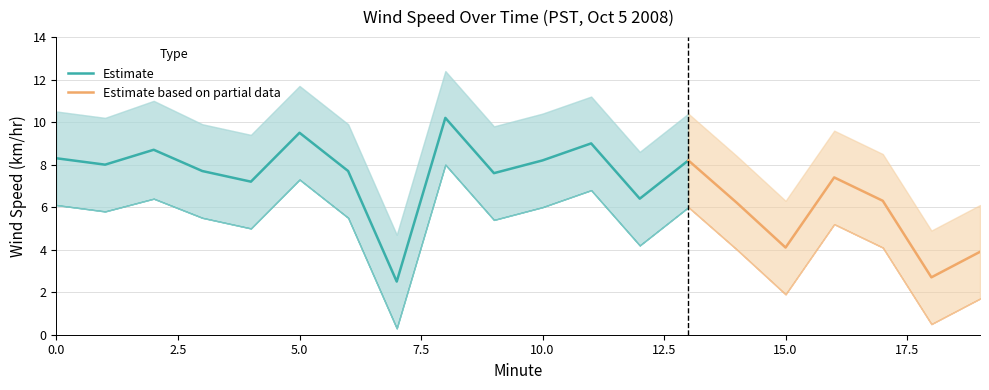

The value of Lower Band at 8 is 2.6. True or false?

False